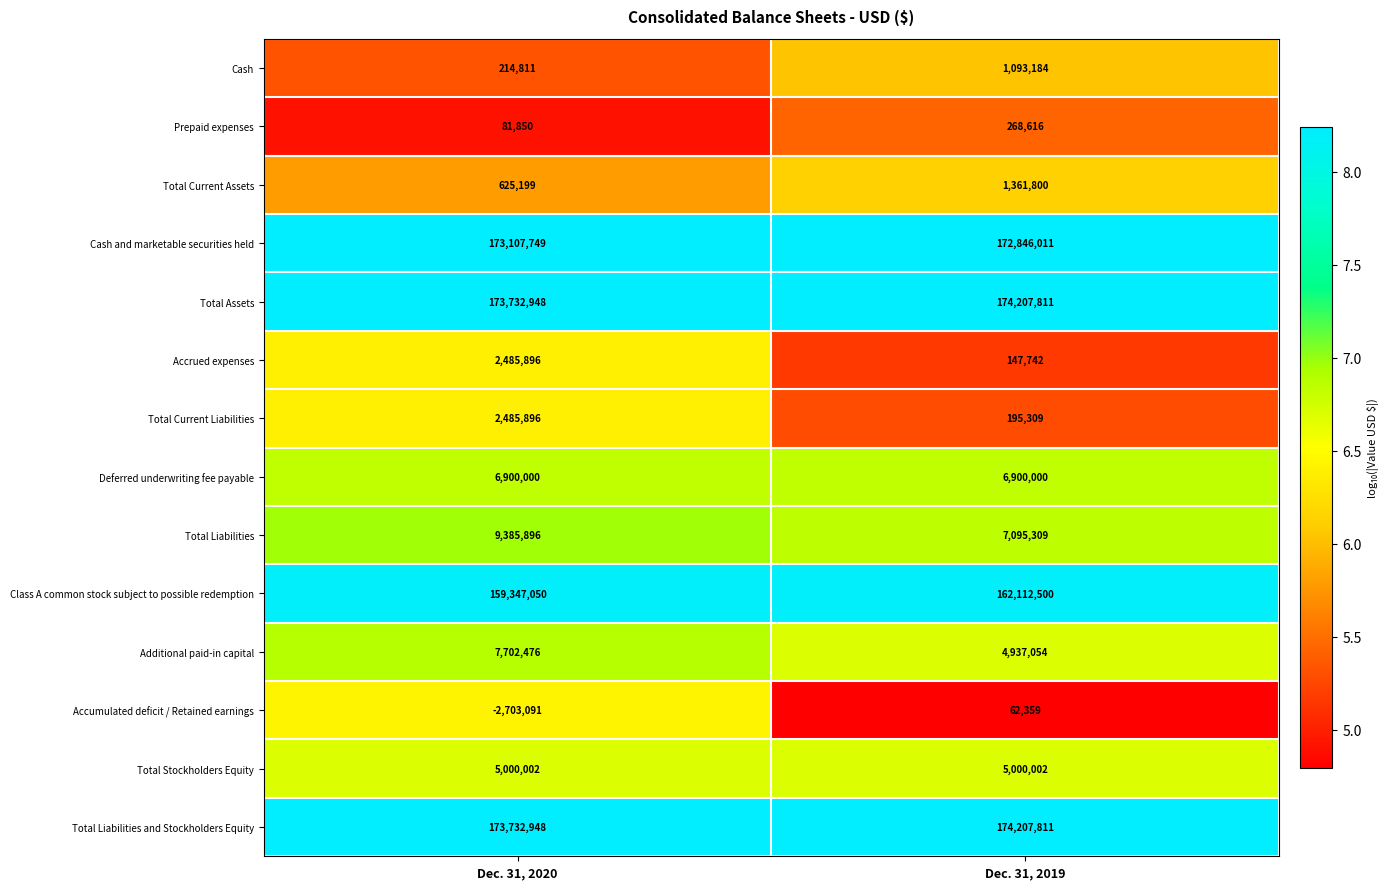

Reading left to right, list all the values displayed in this chart.

Cash: Dec. 31, 2020=214811	Dec. 31, 2019=1093184
Prepaid expenses: Dec. 31, 2020=81850	Dec. 31, 2019=268616
Total Current Assets: Dec. 31, 2020=625199	Dec. 31, 2019=1361800
Cash and marketable securities held: Dec. 31, 2020=173107749	Dec. 31, 2019=172846011
Total Assets: Dec. 31, 2020=173732948	Dec. 31, 2019=174207811
Accrued expenses: Dec. 31, 2020=2485896	Dec. 31, 2019=147742
Total Current Liabilities: Dec. 31, 2020=2485896	Dec. 31, 2019=195309
Deferred underwriting fee payable: Dec. 31, 2020=6900000	Dec. 31, 2019=6900000
Total Liabilities: Dec. 31, 2020=9385896	Dec. 31, 2019=7095309
Class A common stock subject to possible redemption: Dec. 31, 2020=159347050	Dec. 31, 2019=162112500
Additional paid-in capital: Dec. 31, 2020=7702476	Dec. 31, 2019=4937054
Accumulated deficit / Retained earnings: Dec. 31, 2020=-2703091	Dec. 31, 2019=62359
Total Stockholders Equity: Dec. 31, 2020=5000002	Dec. 31, 2019=5000002
Total Liabilities and Stockholders Equity: Dec. 31, 2020=173732948	Dec. 31, 2019=174207811